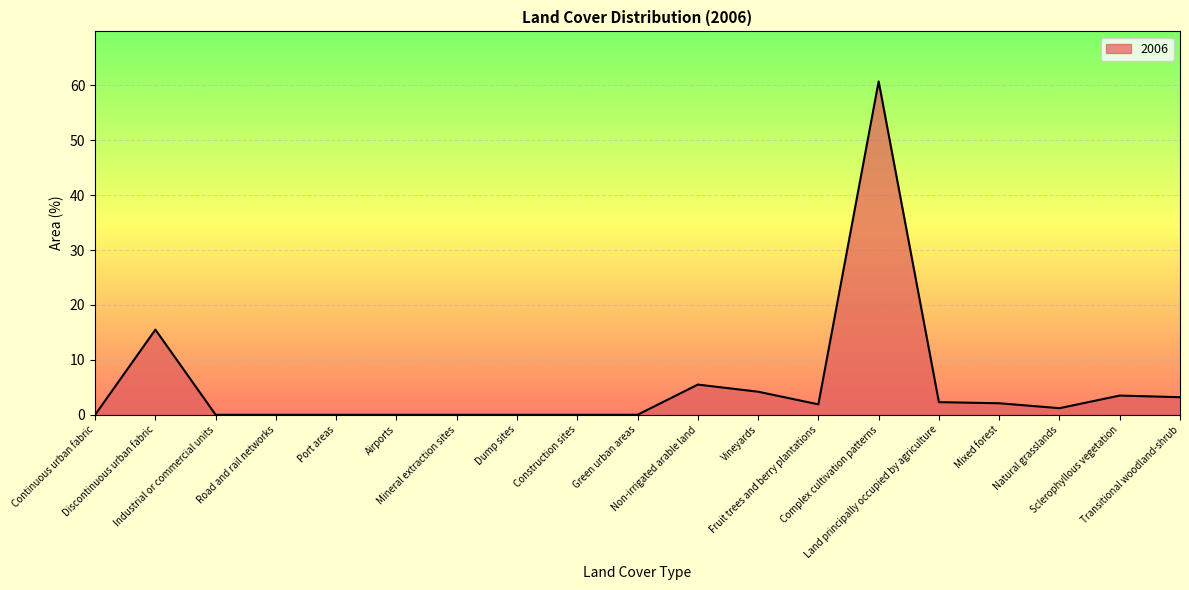

What value does the data have at Sclerophyllous vegetation?

3.5